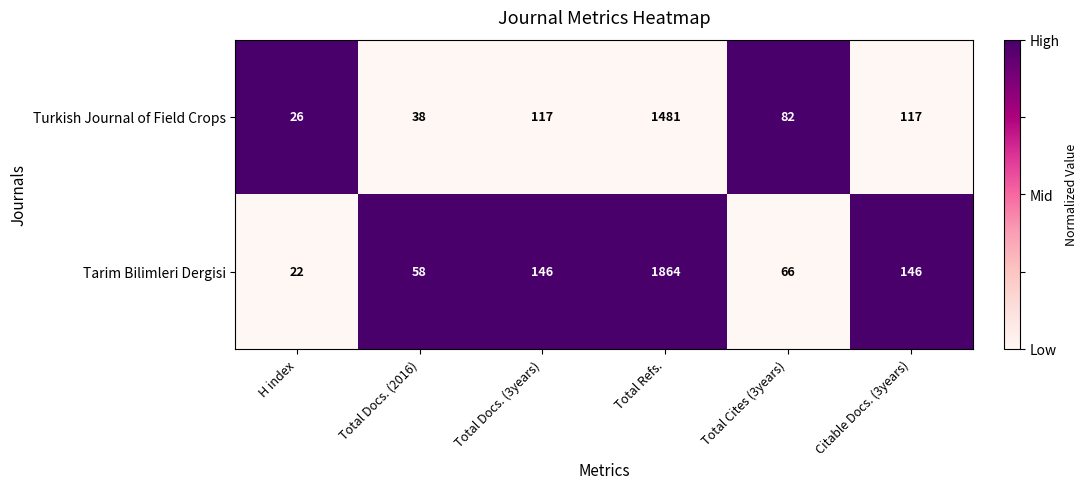

What is the sum of the Turkish Journal of Field Crops values at Citable Docs. (3years) and H index?

143